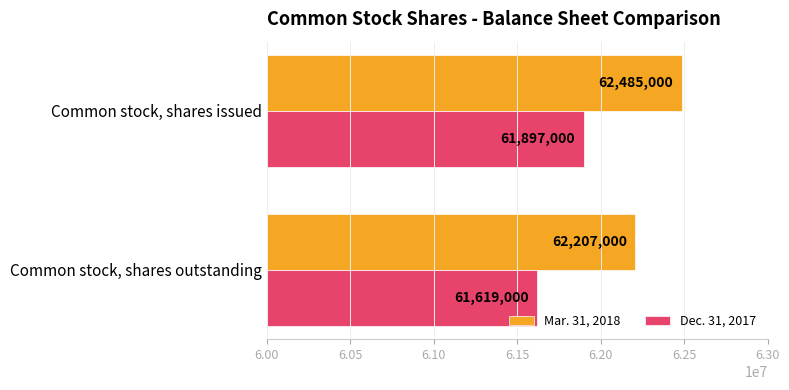

What is the total value across all series at Common stock, shares issued?

124382000